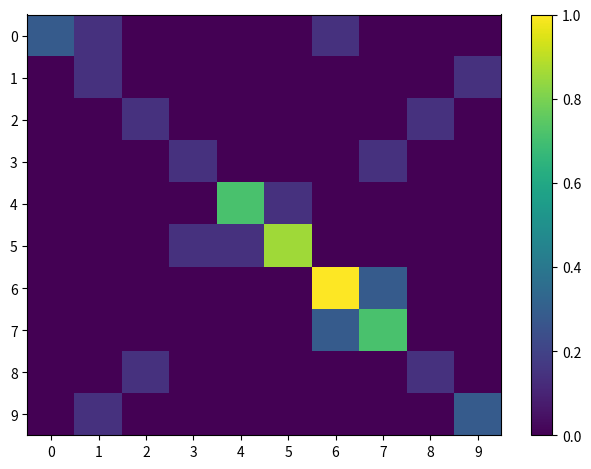

Reading left to right, extract all data points from this chart.

0: 0=0.3	1=0.1	2=0.0	3=0.0	4=0.0	5=0.0	6=0.1	7=0.0	8=0.0	9=0.0
1: 0=0.0	1=0.1	2=0.0	3=0.0	4=0.0	5=0.0	6=0.0	7=0.0	8=0.0	9=0.1
2: 0=0.0	1=0.0	2=0.1	3=0.0	4=0.0	5=0.0	6=0.0	7=0.0	8=0.1	9=0.0
3: 0=0.0	1=0.0	2=0.0	3=0.1	4=0.0	5=0.0	6=0.0	7=0.1	8=0.0	9=0.0
4: 0=0.0	1=0.0	2=0.0	3=0.0	4=0.7	5=0.1	6=0.0	7=0.0	8=0.0	9=0.0
5: 0=0.0	1=0.0	2=0.0	3=0.1	4=0.1	5=0.9	6=0.0	7=0.0	8=0.0	9=0.0
6: 0=0.0	1=0.0	2=0.0	3=0.0	4=0.0	5=0.0	6=1.0	7=0.3	8=0.0	9=0.0
7: 0=0.0	1=0.0	2=0.0	3=0.0	4=0.0	5=0.0	6=0.3	7=0.7	8=0.0	9=0.0
8: 0=0.0	1=0.0	2=0.1	3=0.0	4=0.0	5=0.0	6=0.0	7=0.0	8=0.1	9=0.0
9: 0=0.0	1=0.1	2=0.0	3=0.0	4=0.0	5=0.0	6=0.0	7=0.0	8=0.0	9=0.3